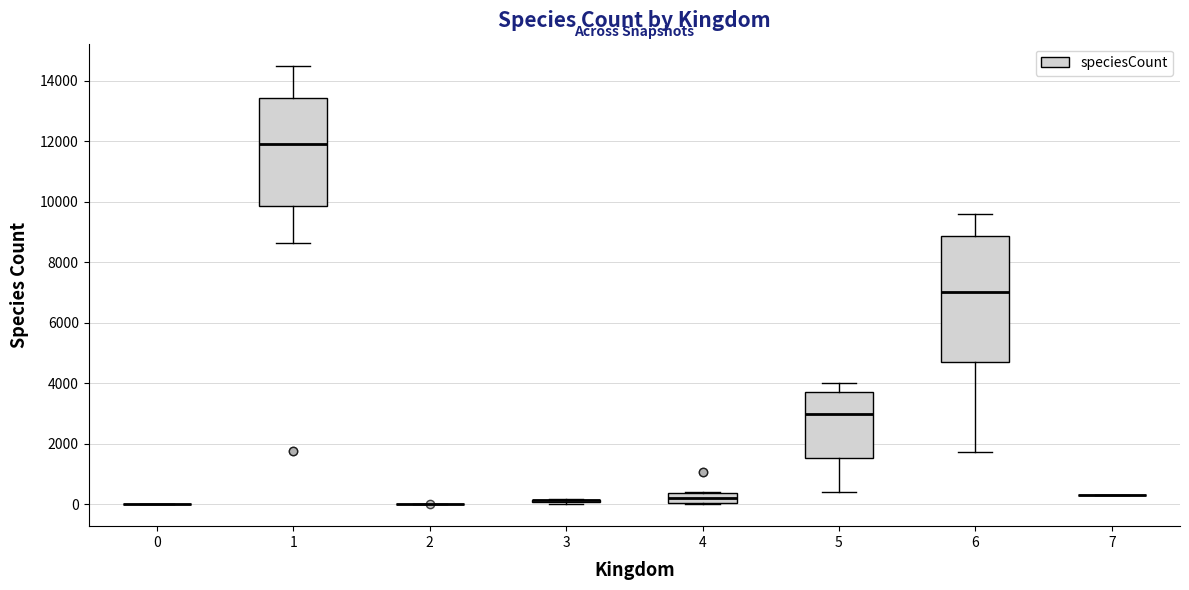

Reading left to right, transcribe this box plot: for each box, give where its median line is, the range the box spans, and where its two whiskers end, as read against the y-axis. The values are not printed on the chart, so give them approximately, as read against the axis.

0: box collapsed to a line at 0, whiskers 0 to 0
1: median 11800, box 9800 to 13400, whiskers 8600 to 14600
2: box collapsed to a line at 0, whiskers 0 to 0
3: box collapsed to a line at 200, whiskers 0 to 200
4: median 200, box 0 to 400, whiskers 0 to 400
5: median 3000, box 1600 to 3800, whiskers 400 to 4000
6: median 7000, box 4600 to 8800, whiskers 1800 to 9600
7: box collapsed to a line at 400, whiskers 400 to 400